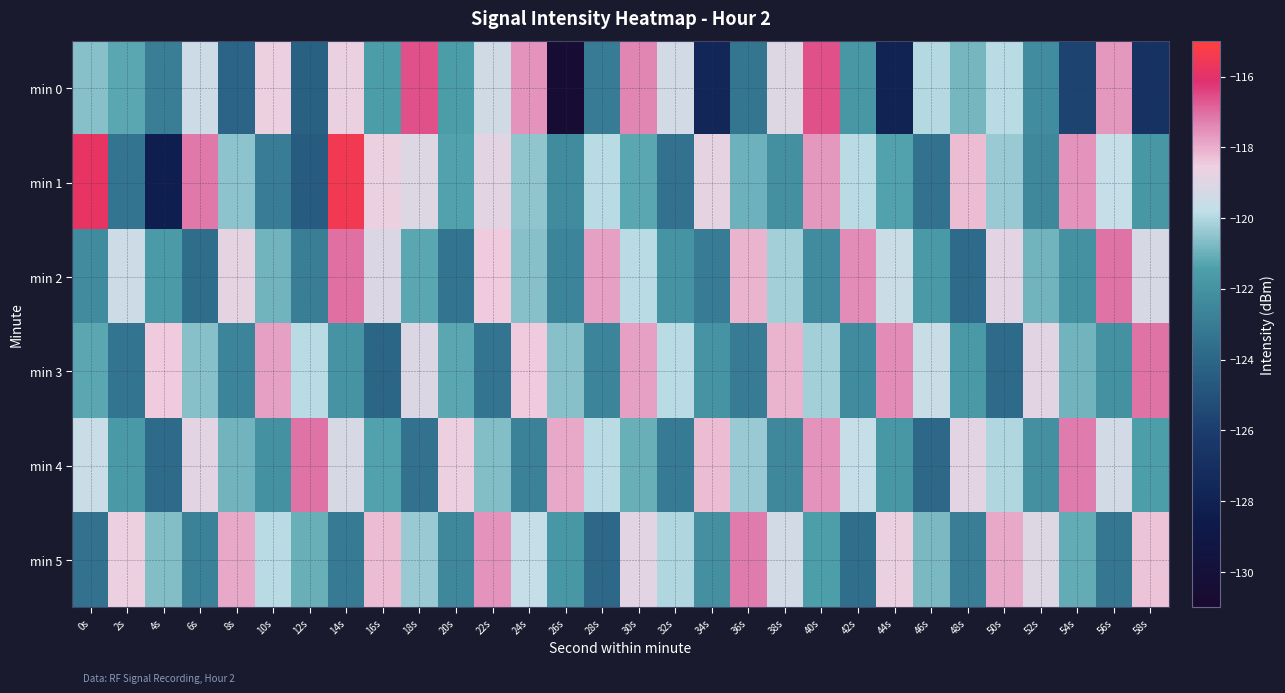

What is the total value across all series at 0s?

-723.0